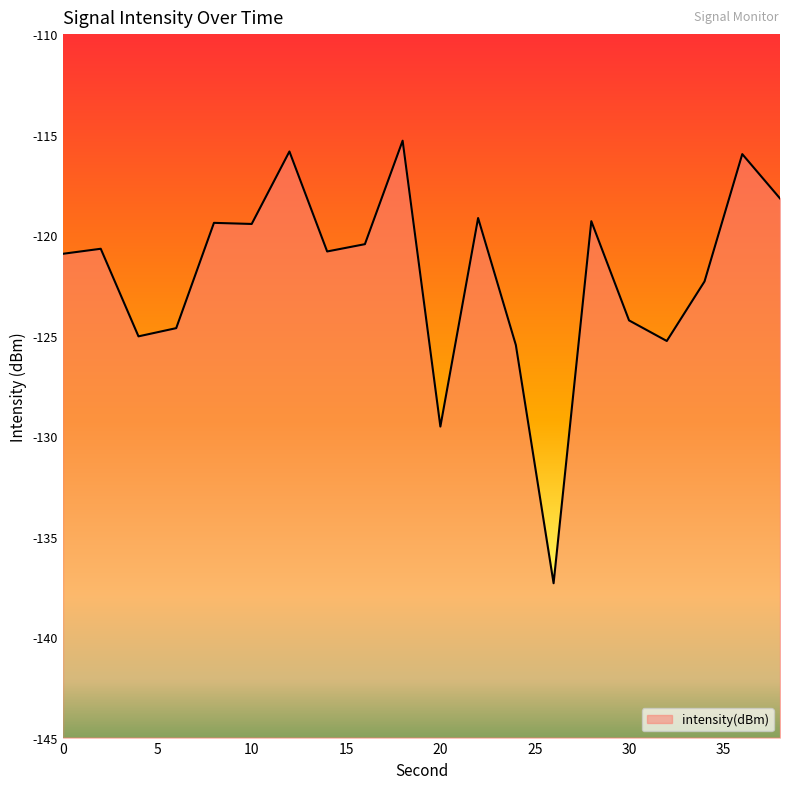

What is the value of the 6th point from the left?

-119.4